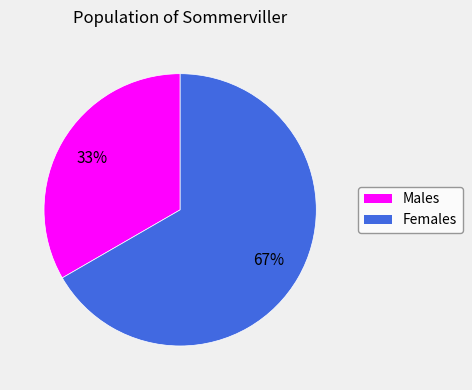

To the nearest percent, what is the average slice percentage?

50%